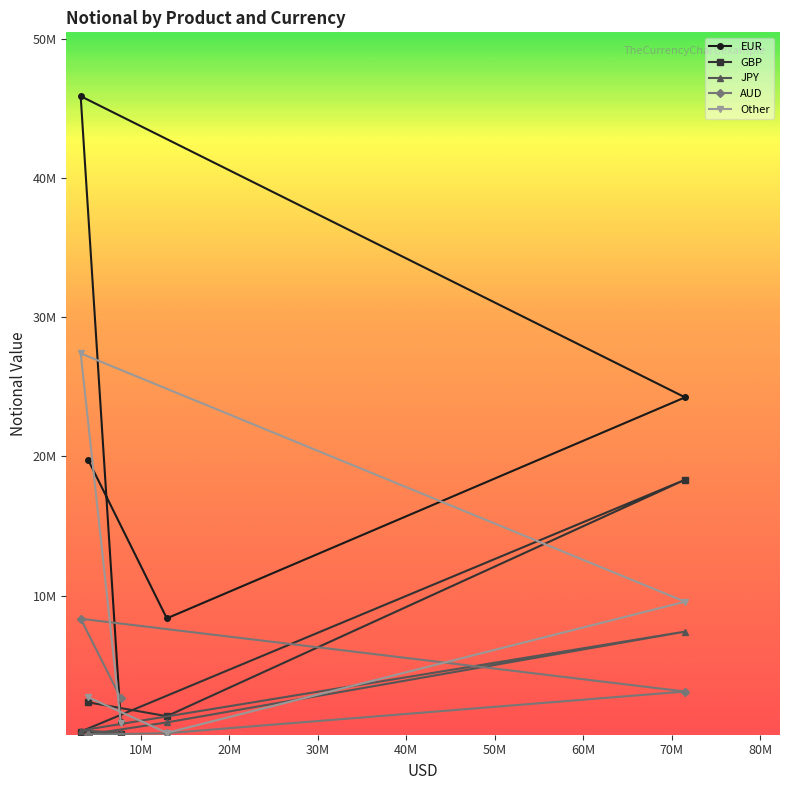

What is the difference between the second highest and second lowest values in the JPY series?

732113